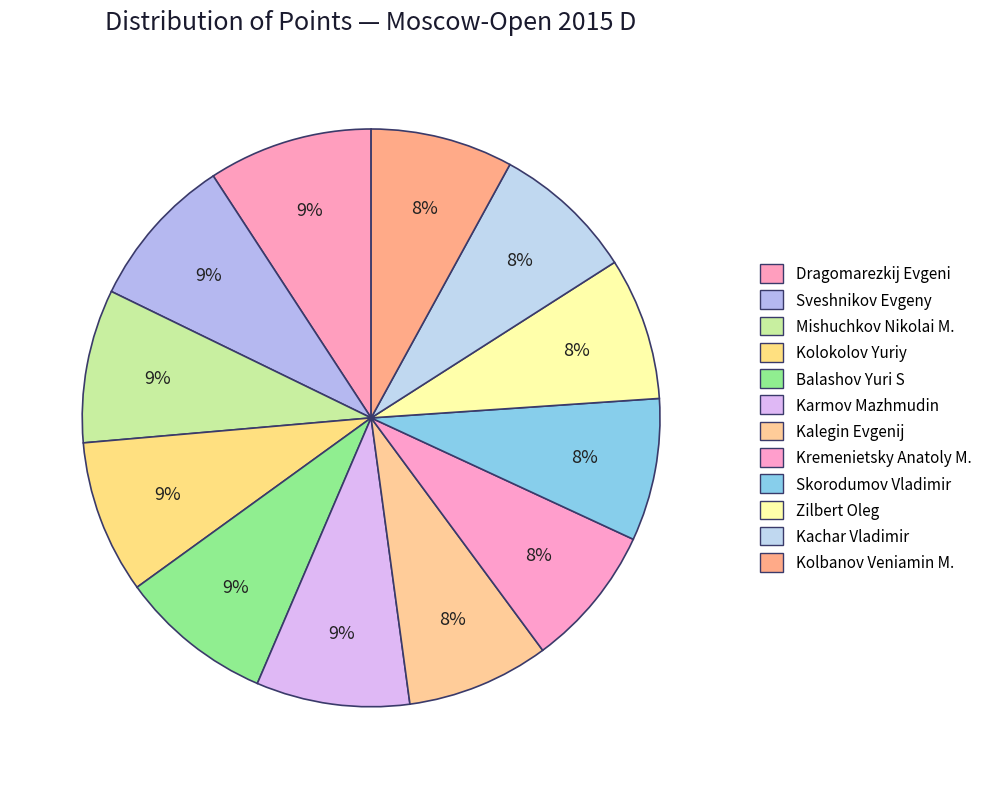

Rank the categories by value from highest to lowest.

Dragomarezkij Evgeni, Sveshnikov Evgeny, Mishuchkov Nikolai M., Kolokolov Yuriy, Balashov Yuri S, Karmov Mazhmudin, Kalegin Evgenij, Kremenietsky Anatoly M., Skorodumov Vladimir, Zilbert Oleg, Kachar Vladimir, Kolbanov Veniamin M.